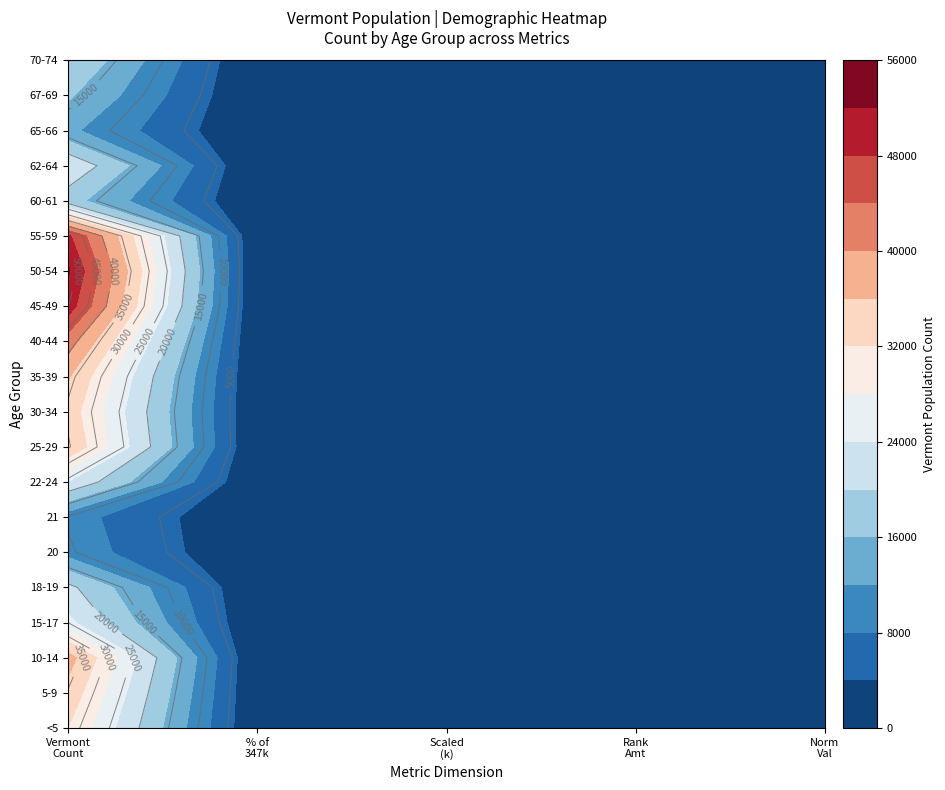

List the labels in order of Vermont Age Groups value, largest first.

13, 12, 14, 11, 2, 10, 8, 1, 9, 0, 3, 7, 16, 4, 19, 15, 18, 17, 5, 6